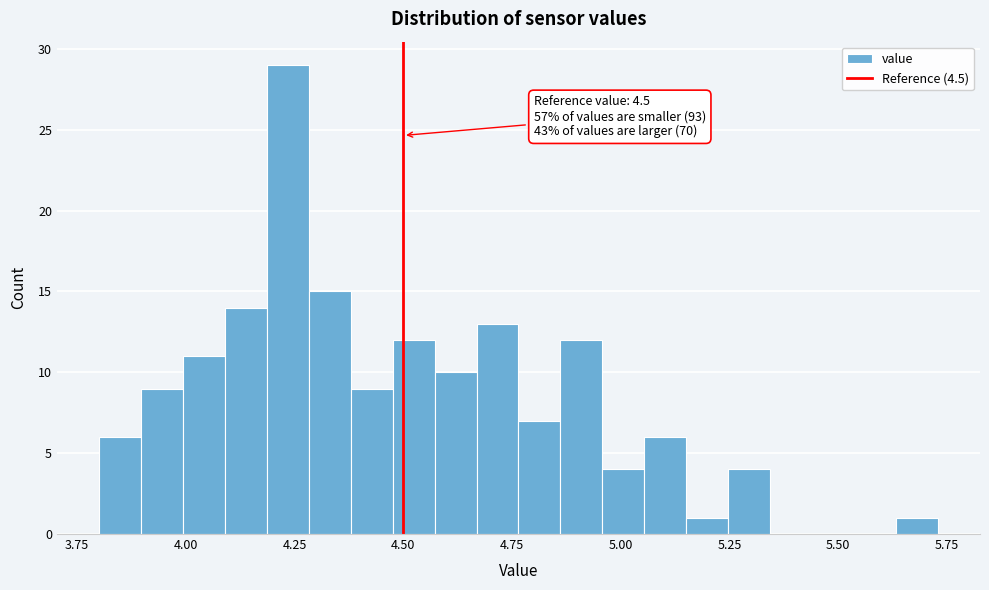

Around what value on the x-axis is the tallest bar? Give the approximate position of its centre, as read against the axis.

4.25